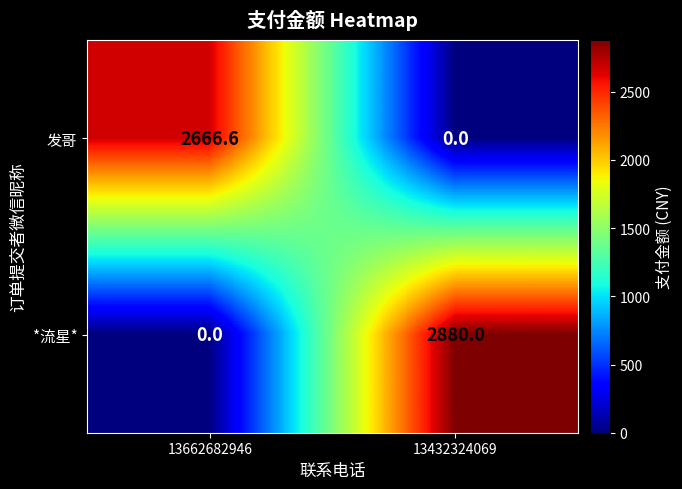

Reading left to right, list all the values displayed in this chart.

发哥: 2666.6	0.0
*流星*: 0.0	2880.0